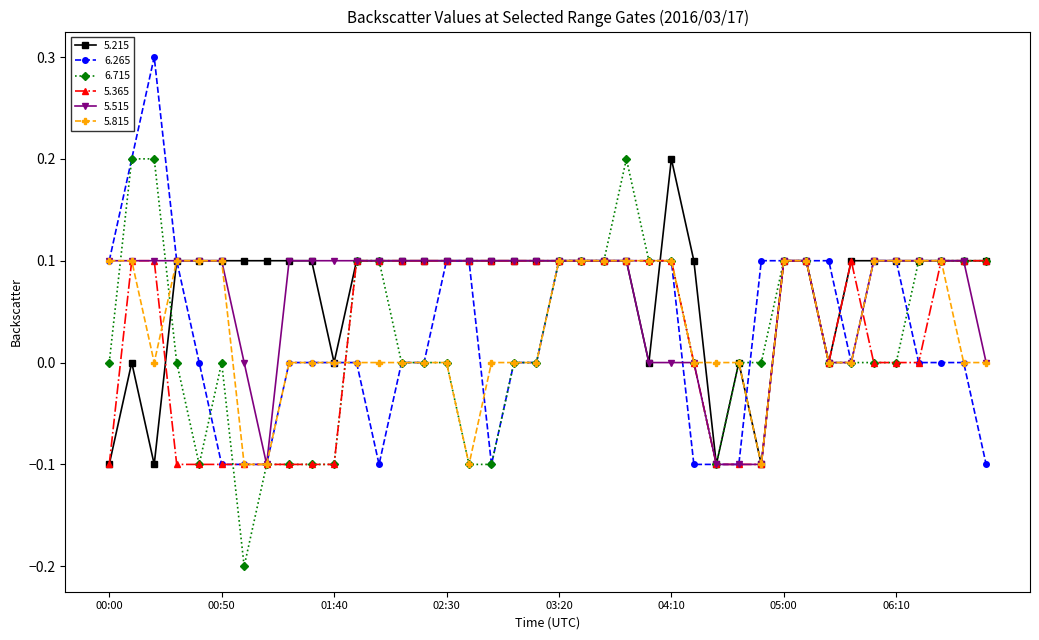

How many data points does each series have?

40